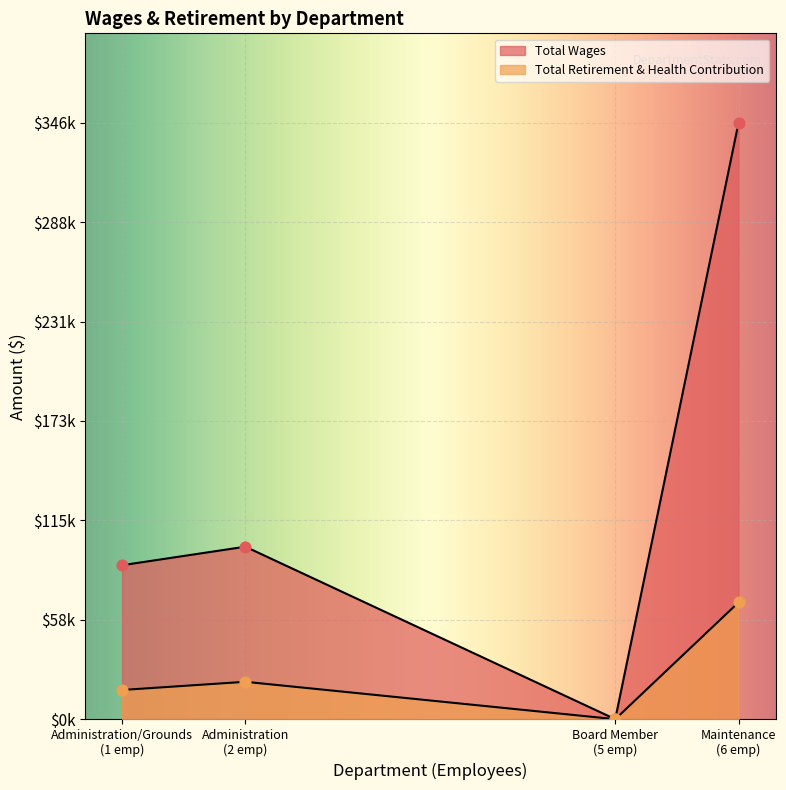

At which category is the sum across all series the highest?

Maintenance